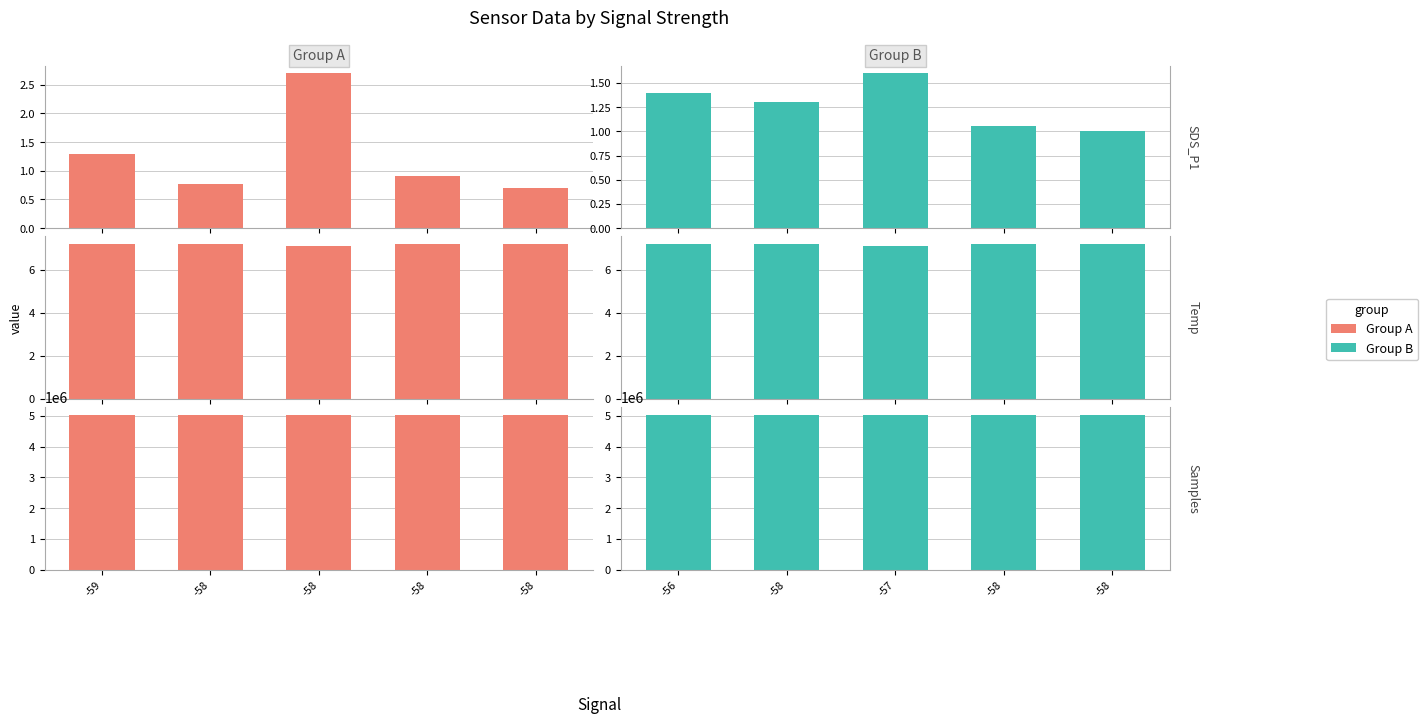

How many data points in Group A are less than 5035869?

2